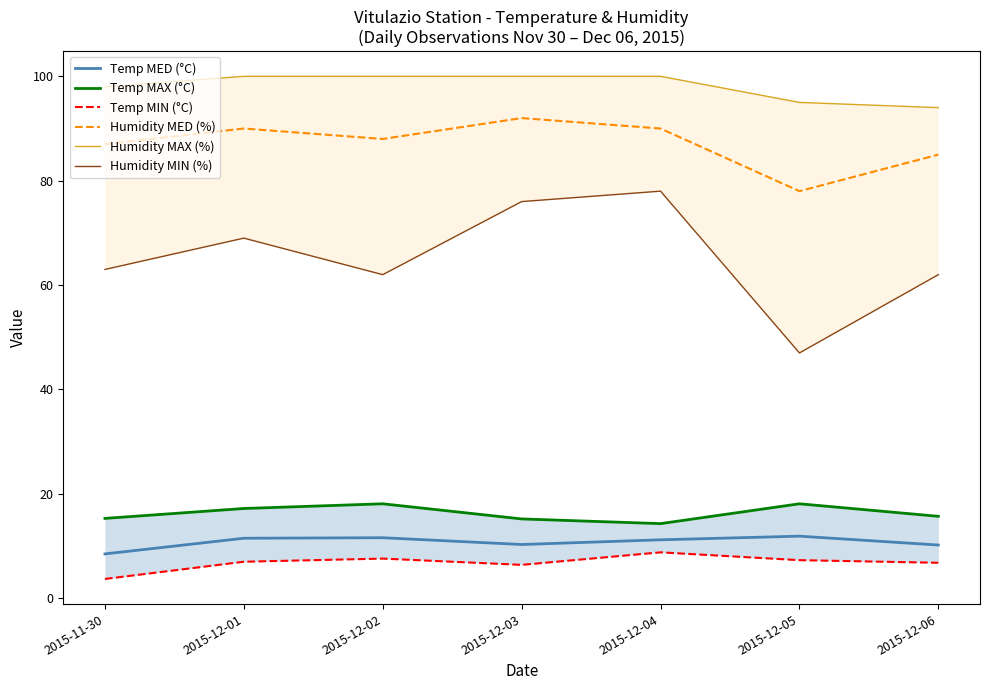

How many Humidity MAX (%) values are between 95 and 100?

6